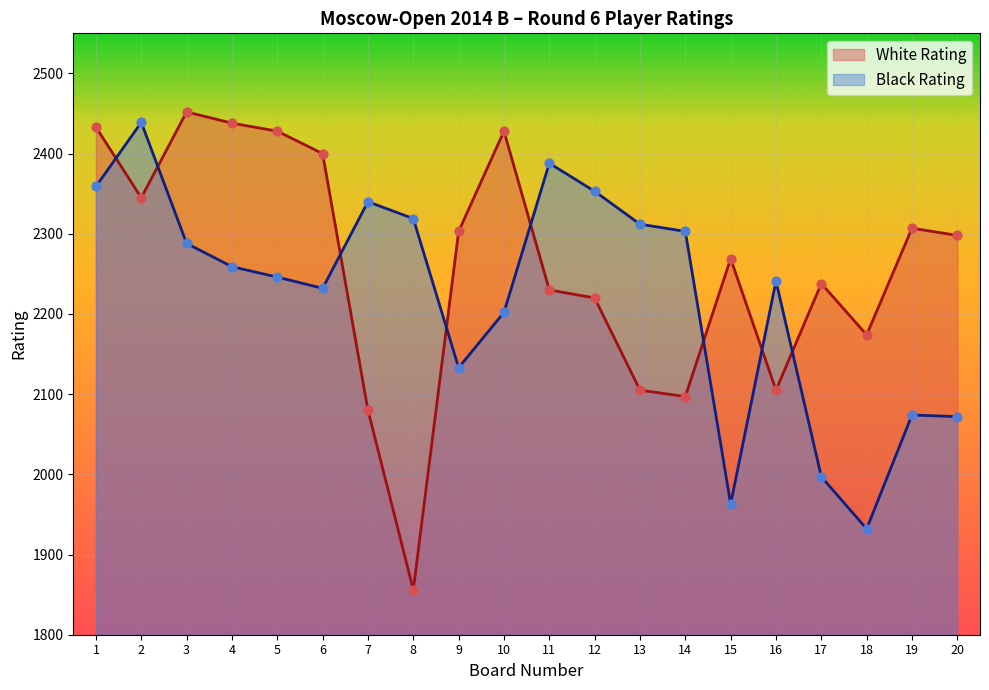

Which series has the largest Y range (max minus min)?

White Rating